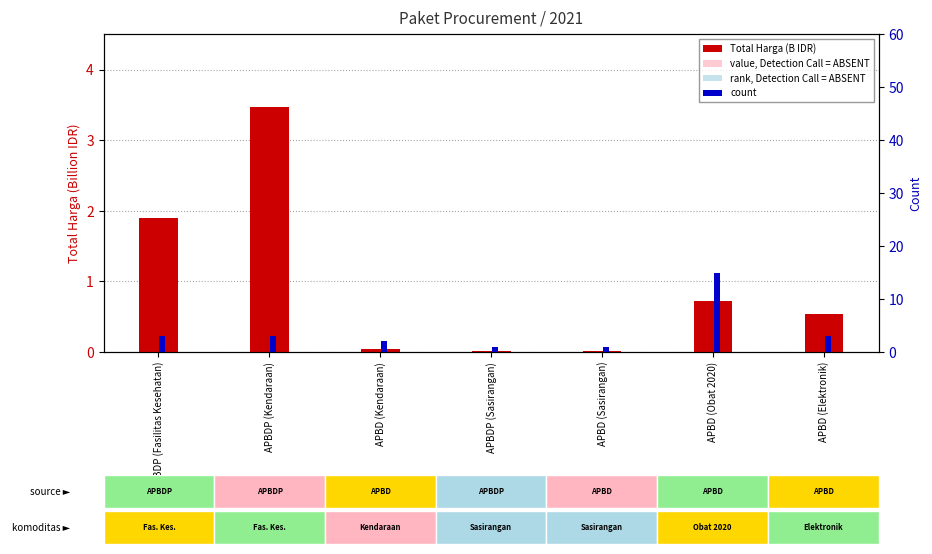

Reading left to right, list all the values displayed in this chart.

Total Harga (B IDR): APBDP (Fasilitas Kesehatan)=1.9	APBDP (Kendaraan)=3.5	APBD (Kendaraan)=0.0	APBDP (Sasirangan)=0.0	APBD (Sasirangan)=0.0	APBD (Obat 2020)=0.7	APBD (Elektronik)=0.5
value, Detection Call = ABSENT: APBDP (Fasilitas Kesehatan)=1.1	APBDP (Kendaraan)=2.1	APBD (Kendaraan)=0.0	APBDP (Sasirangan)=0.0	APBD (Sasirangan)=0.0	APBD (Obat 2020)=0.4	APBD (Elektronik)=0.3
rank, Detection Call = ABSENT: APBDP (Fasilitas Kesehatan)=0.4	APBDP (Kendaraan)=0.7	APBD (Kendaraan)=0.0	APBDP (Sasirangan)=0.0	APBD (Sasirangan)=0.0	APBD (Obat 2020)=0.1	APBD (Elektronik)=0.1
count: APBDP (Fasilitas Kesehatan)=3.0	APBDP (Kendaraan)=3.0	APBD (Kendaraan)=2.0	APBDP (Sasirangan)=1.0	APBD (Sasirangan)=1.0	APBD (Obat 2020)=15.0	APBD (Elektronik)=3.0